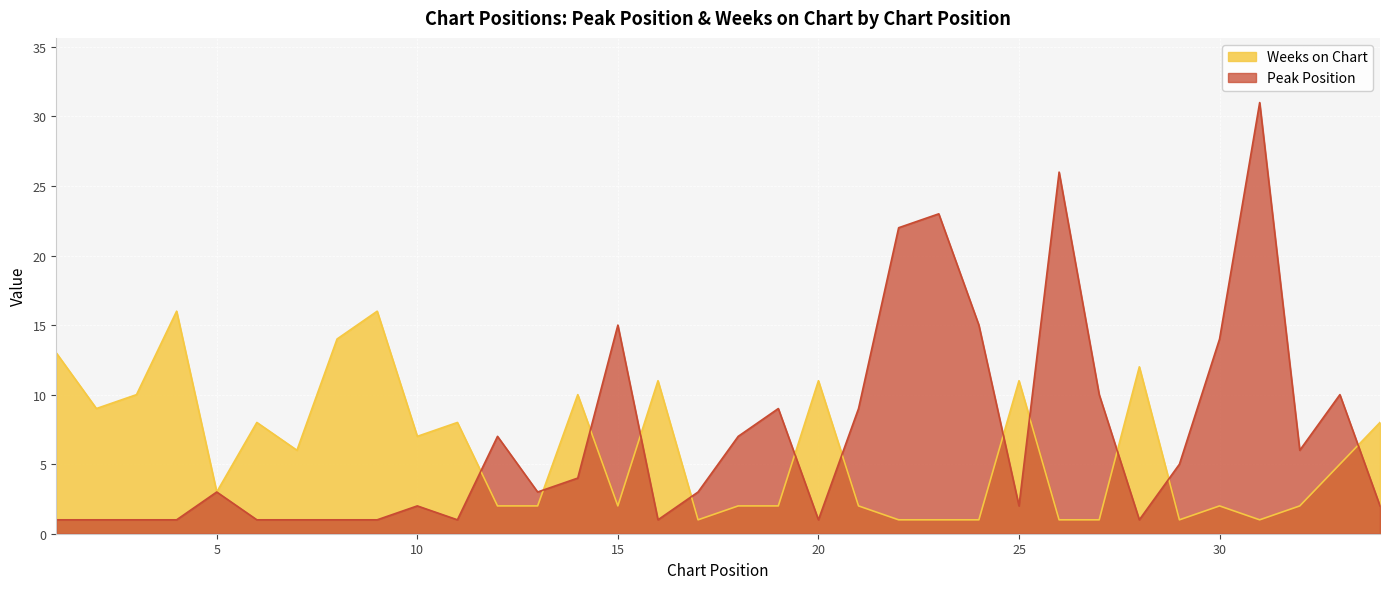

How many interior local peaks does the Peak Position series have?

9